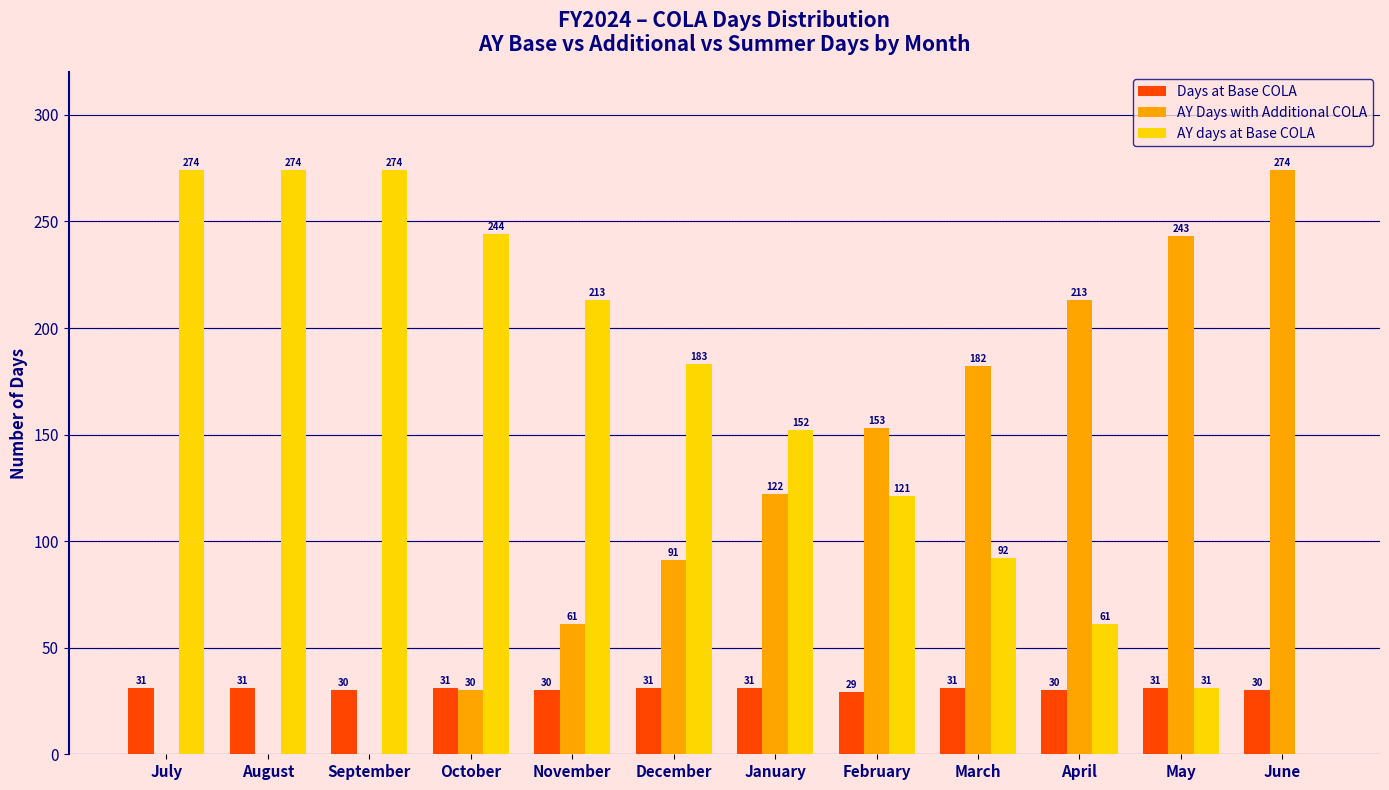

Count the number of data series in this chart.

3